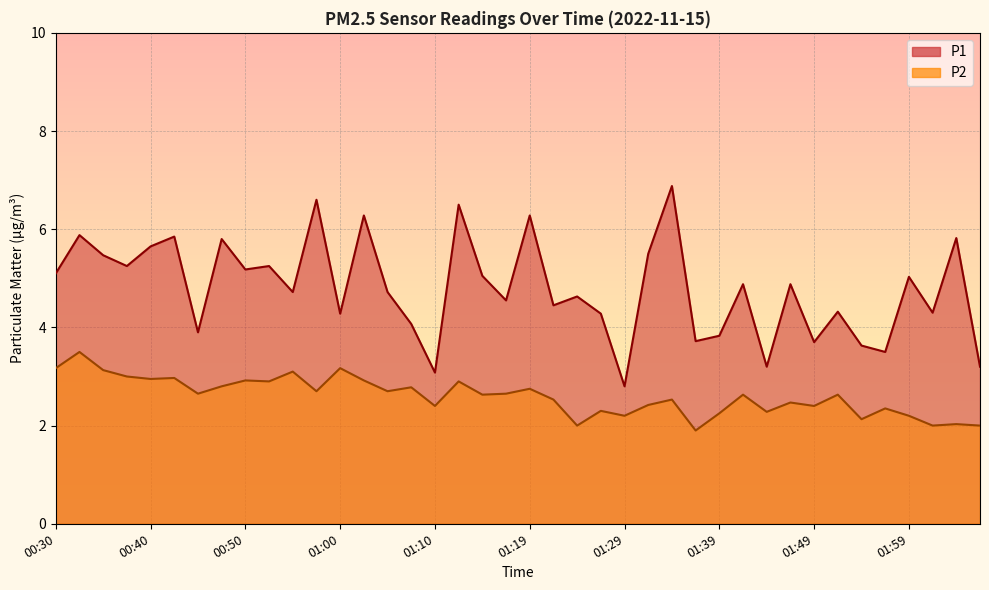

The value of P2 at 01:24 is 3.5. True or false?

False